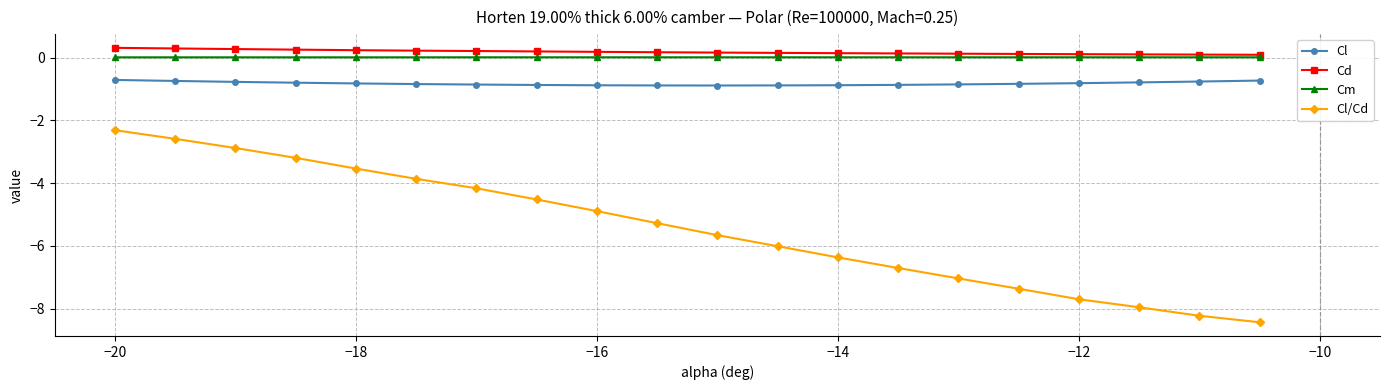

How many distinct data groups are displayed?

4